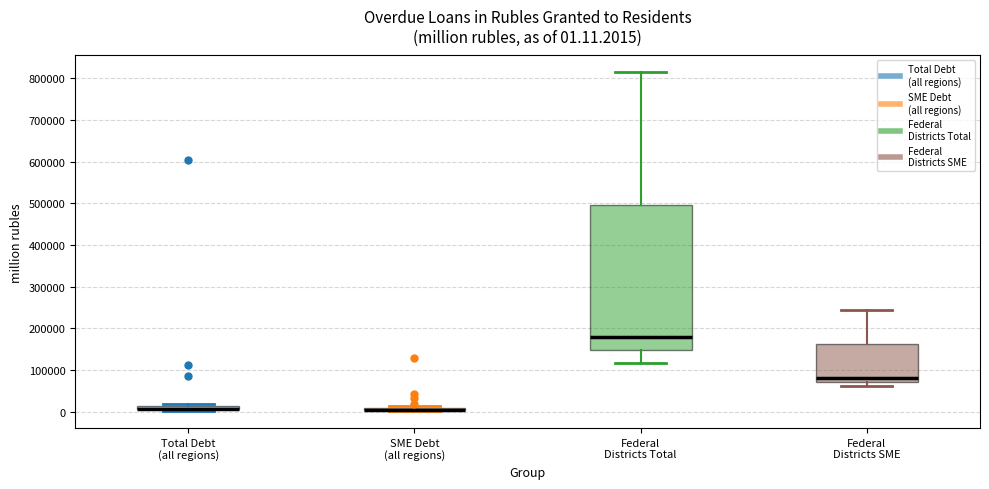

Comparing the boxes themselves (not the whiskers), which one is the tallest?

Federal Districts Total